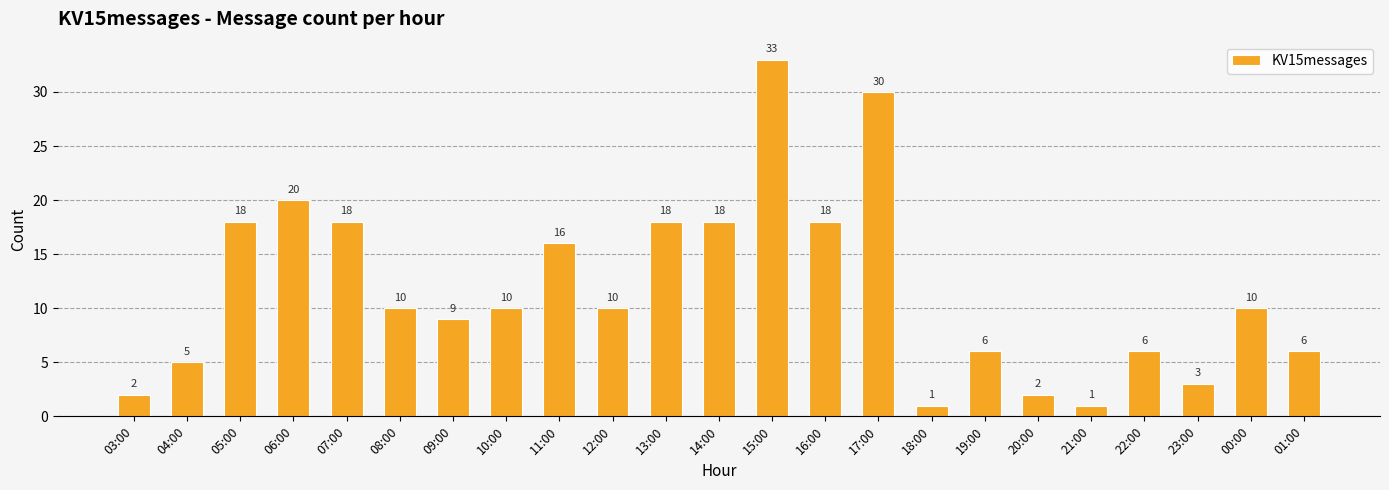

What is the change in value from 12:00 to 21:00?

-9